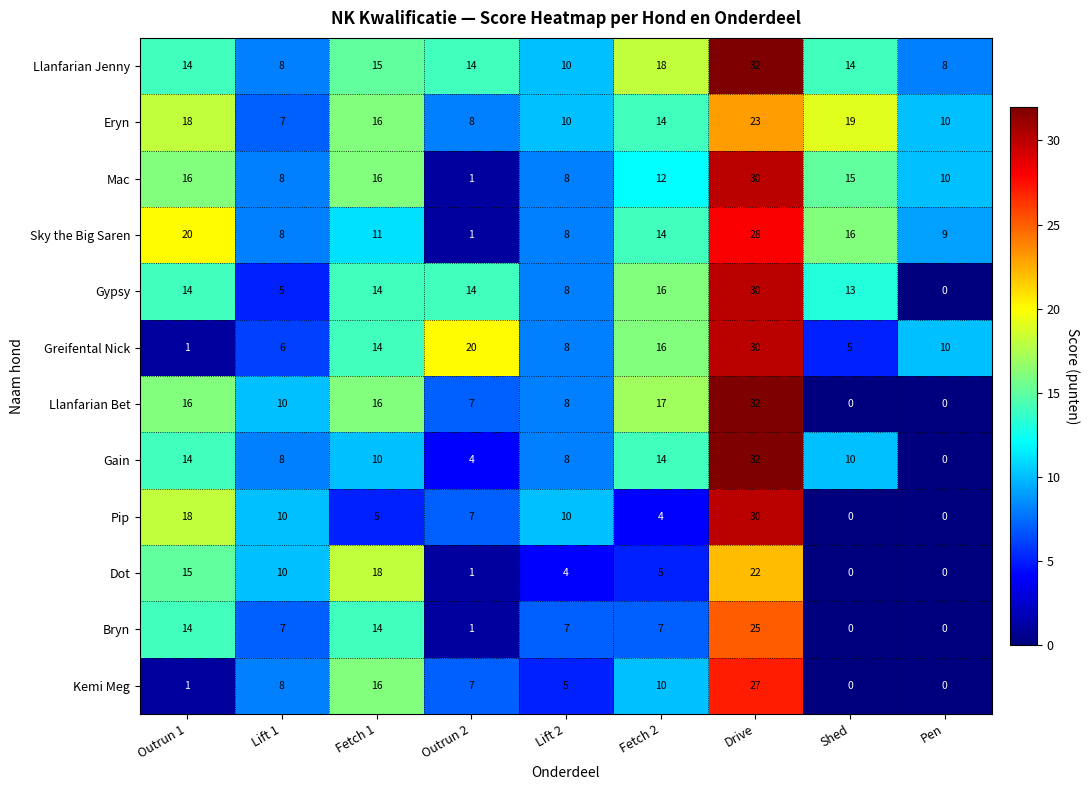

Is the value of Eryn at Fetch 2 greater than the value of Pip at Outrun 1?

No